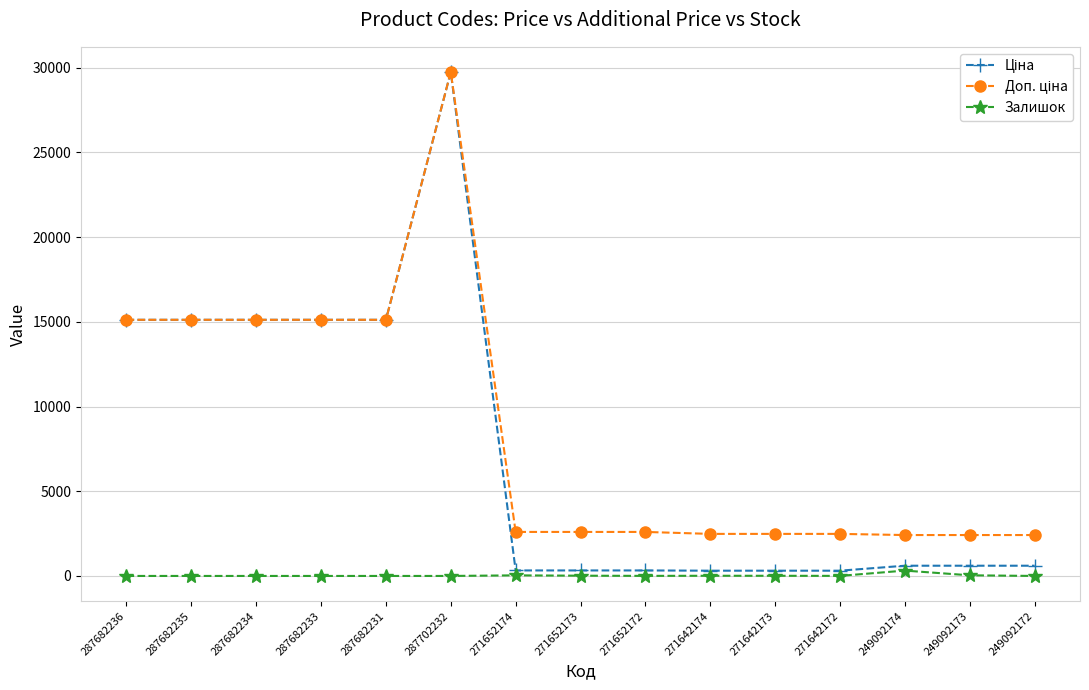

Is it true that Залишок equals 0.0 at 287682231?

True